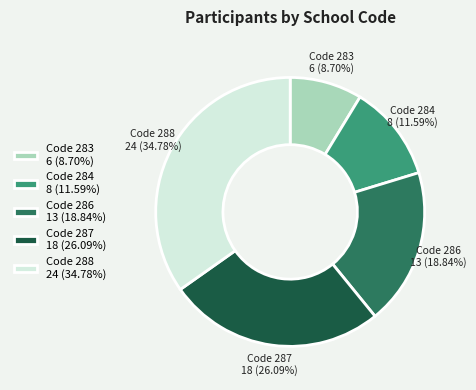

Which slice is the largest?

Code 288